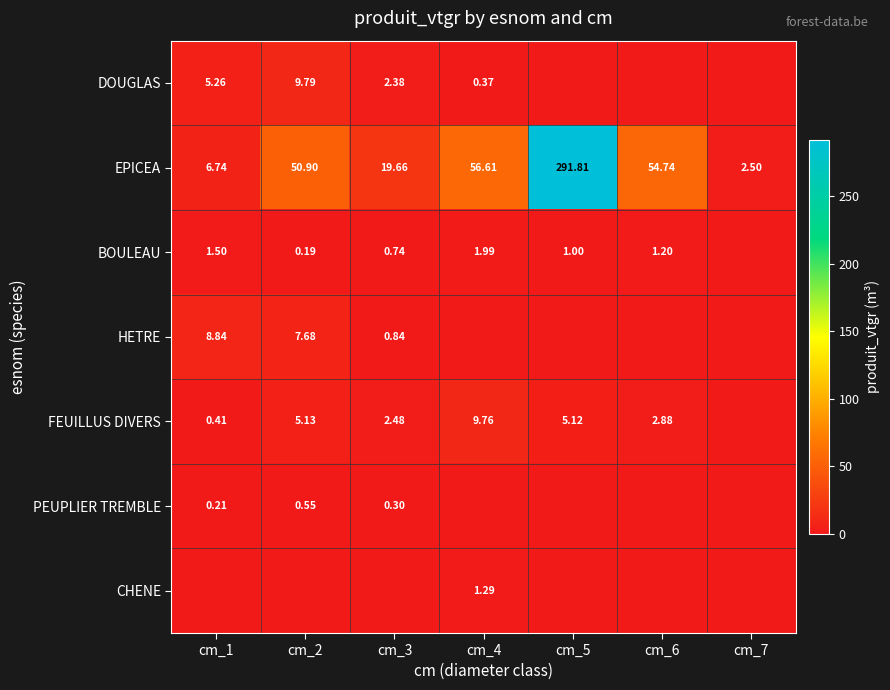

Is the value of FEUILLUS DIVERS at cm_6 greater than the value of DOUGLAS at cm_3?

Yes